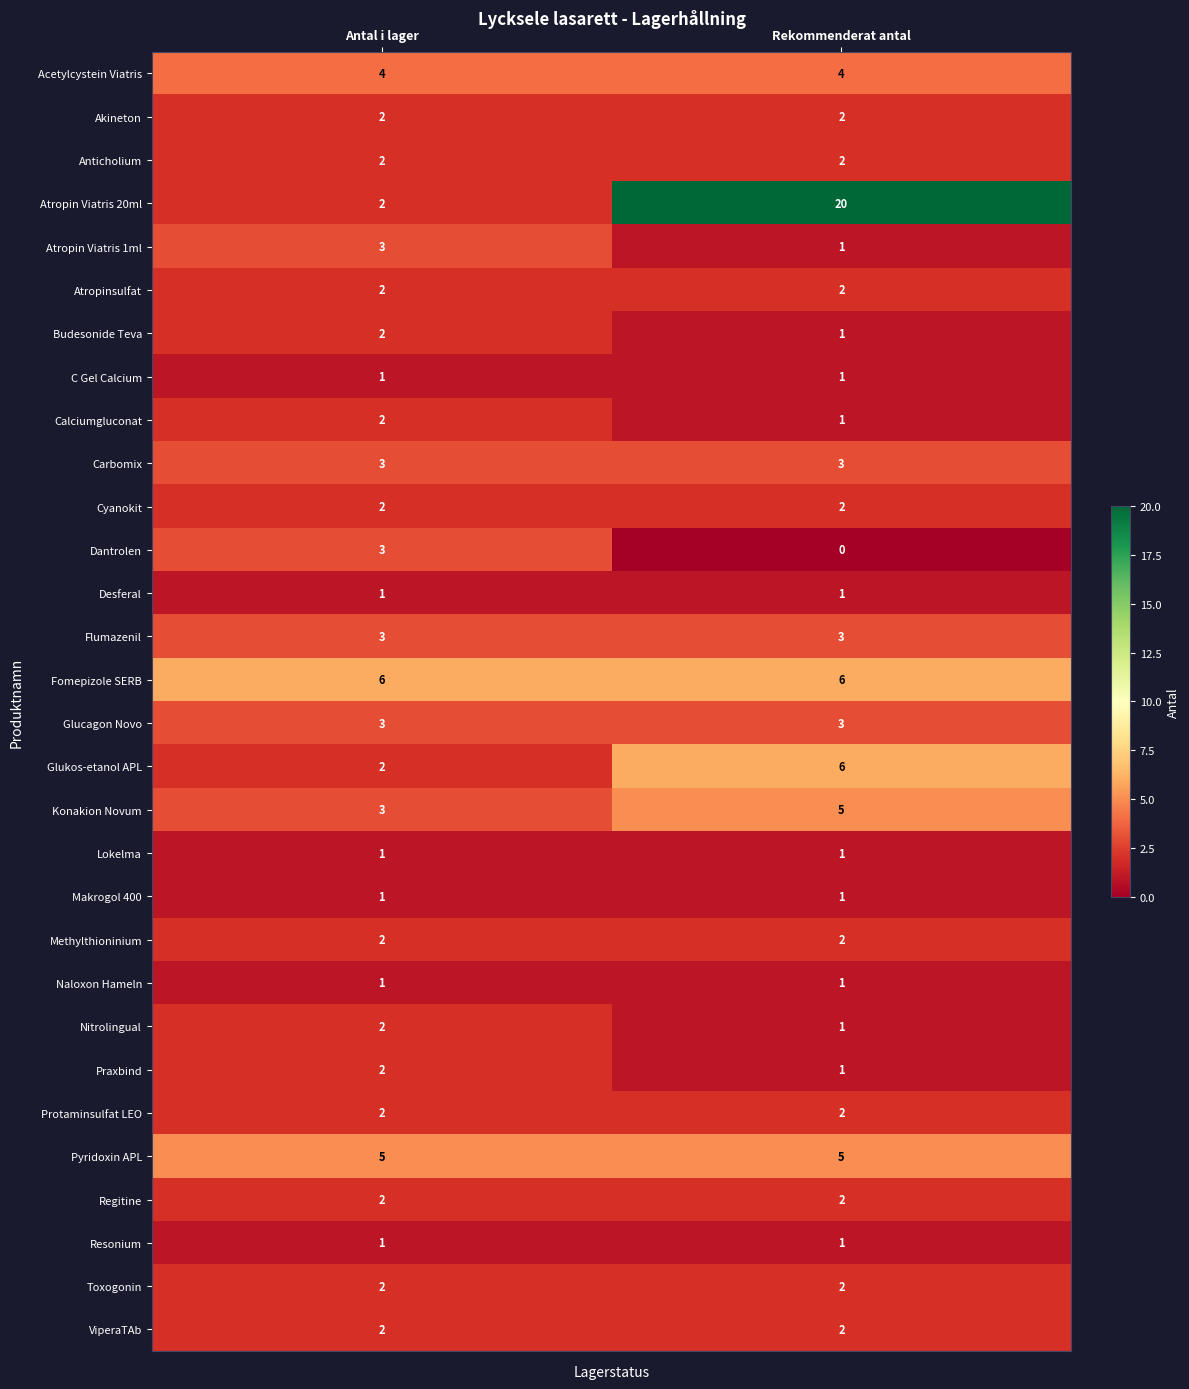

Which category has the highest value across all series?

Rekommenderat antal